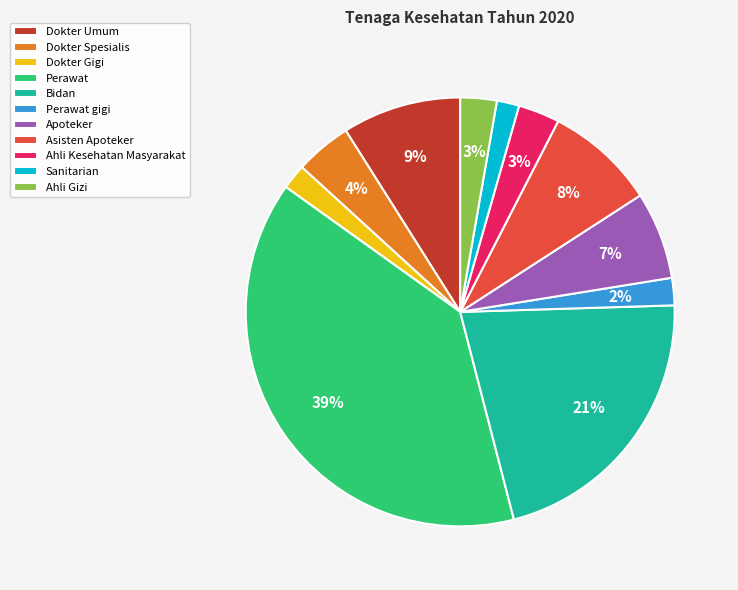

Combined, do Dokter Gigi and Perawat gigi account for over 50%?

No